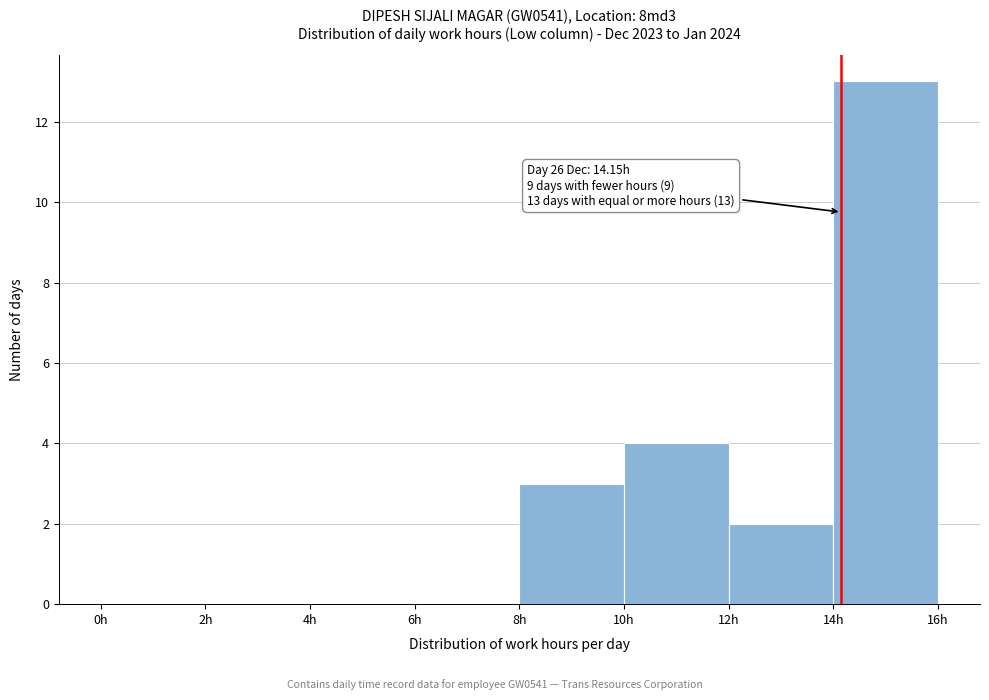

Which range on the x-axis has the tallest bar?

14 to 16